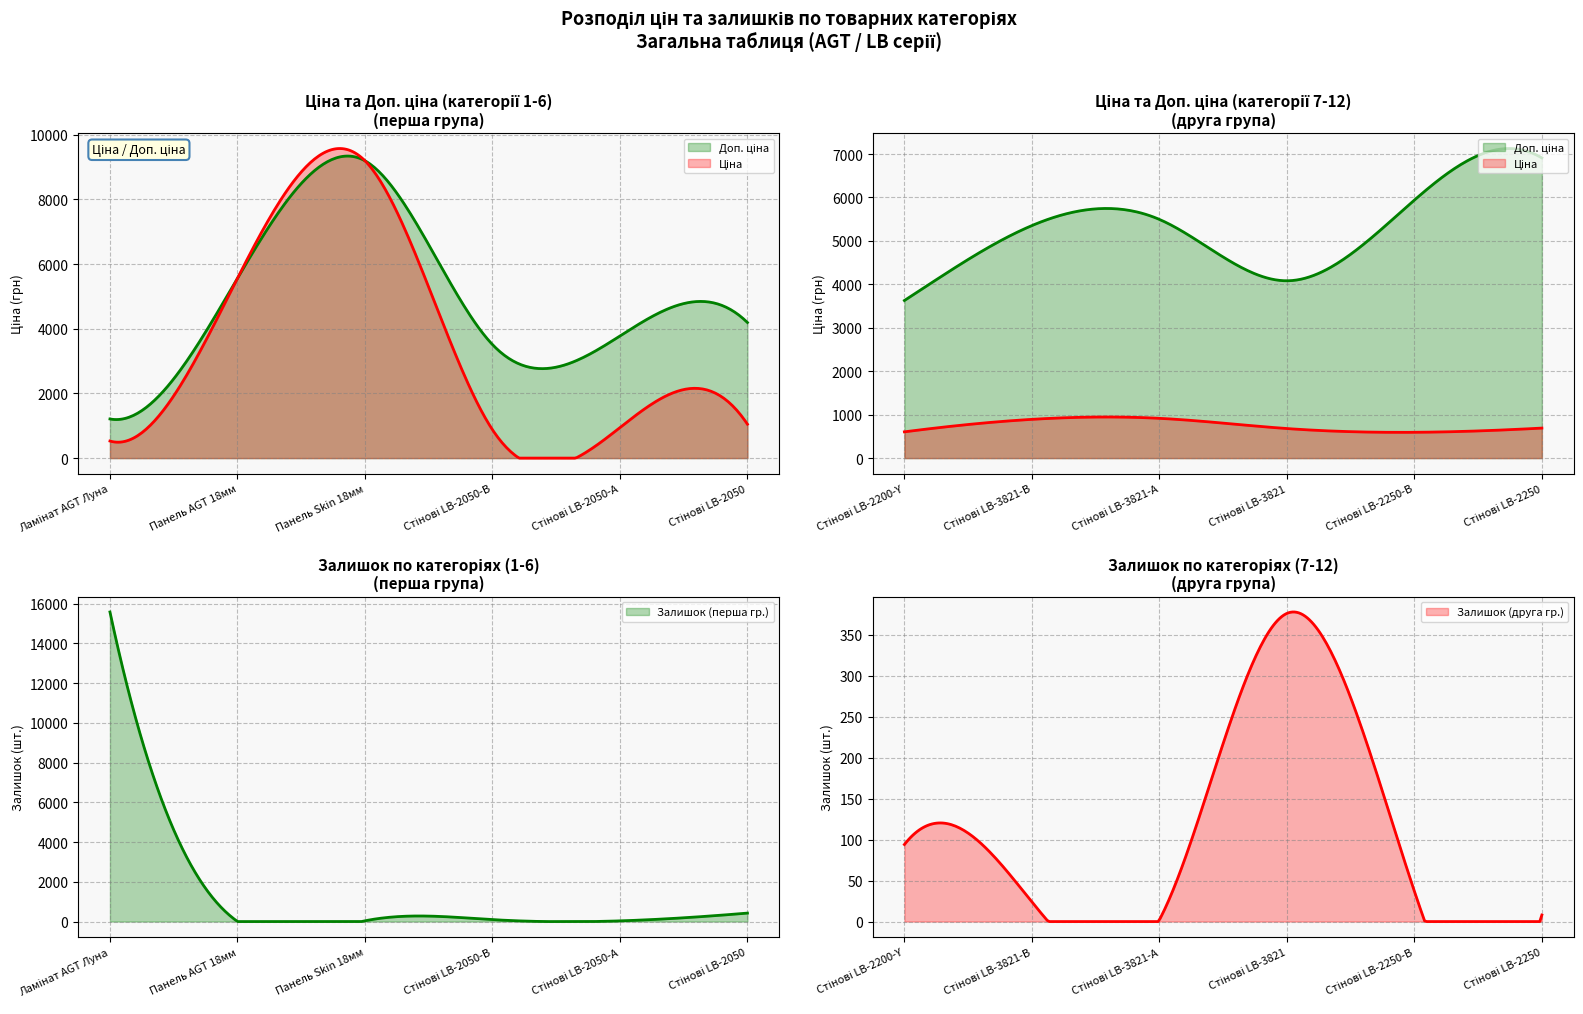

After their last crossing, which series has the higher values: Залишок or Доп. ціна?

Доп. ціна